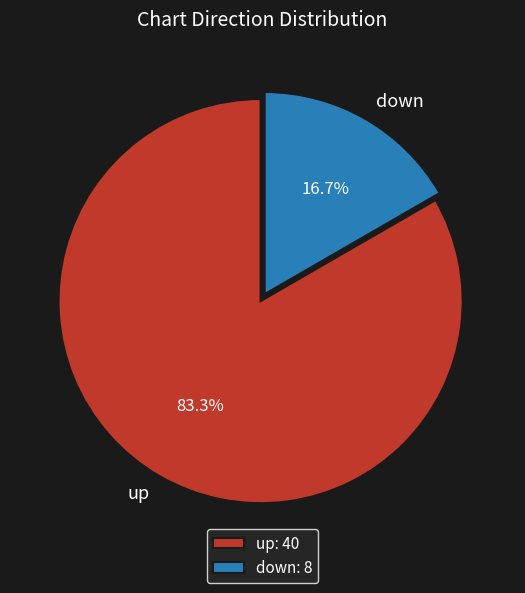

What is the smallest slice in the pie chart?

down